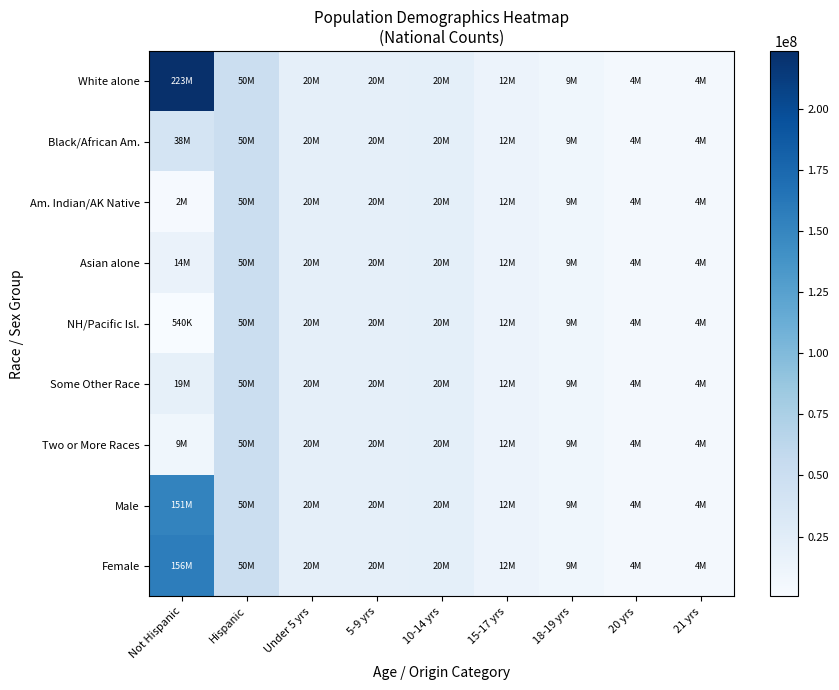

Which series has the largest total across all categories?

White alone